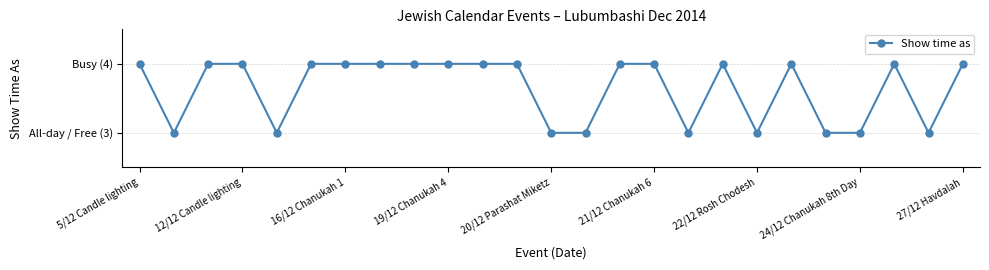

True or false: the data has more than 1 interior local peaks.

True